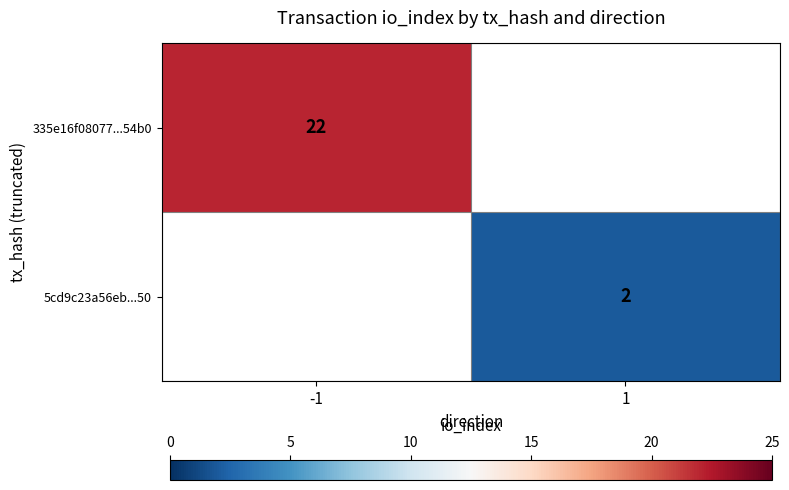

The value of 5cd9c23a56eb...50 at 1 is 3. True or false?

False